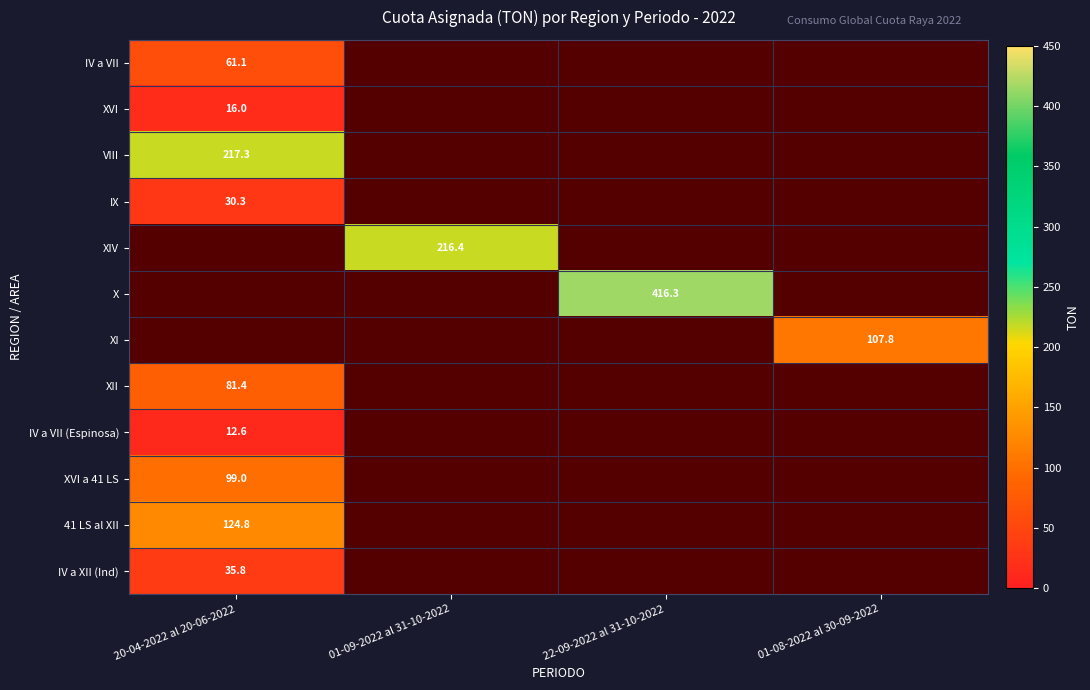

At how many categories does at least one series exceed 0?

4